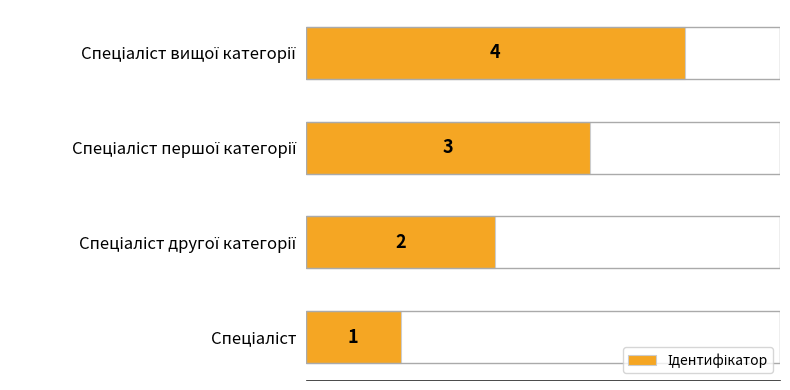

How many values are between 2 and 4?

3